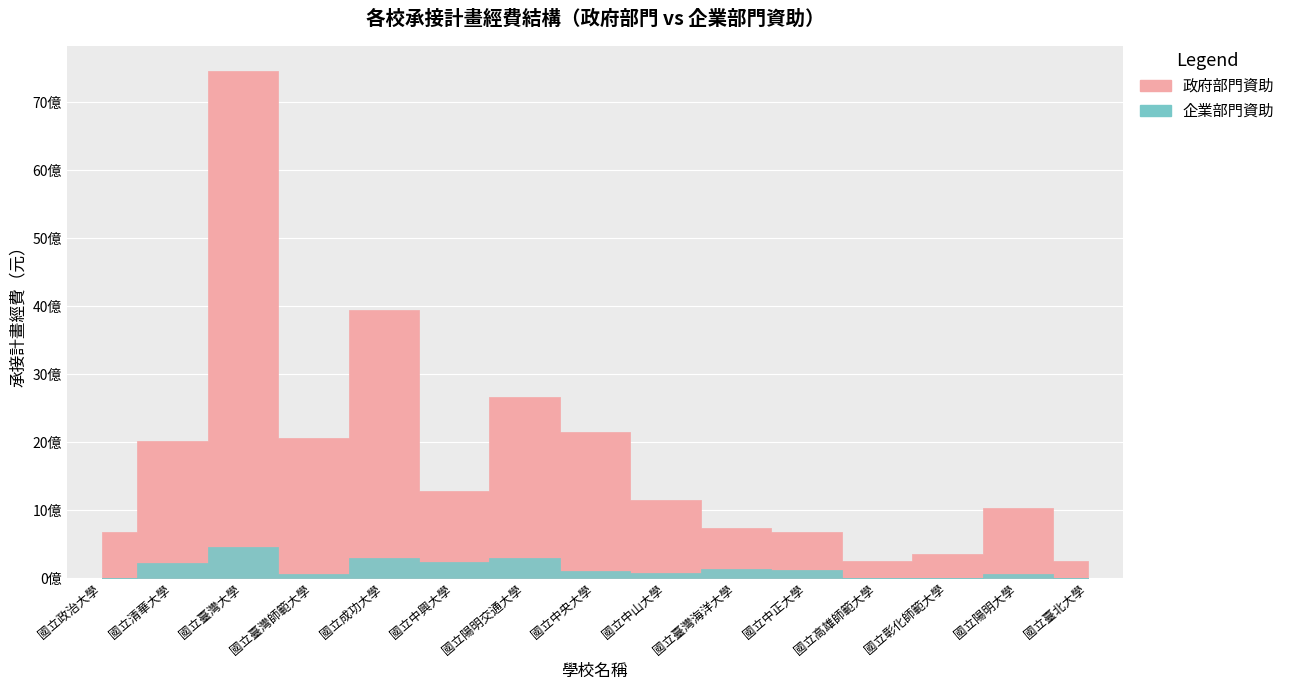

What is the average value of the 企業部門資助 series?

140882988